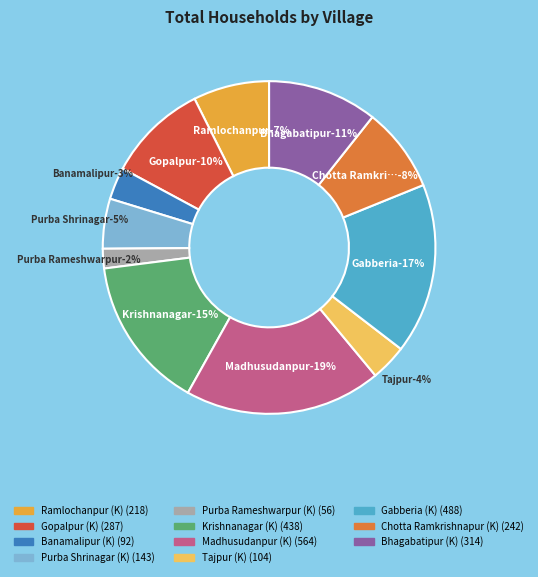

How many segments does this pie chart have?

11